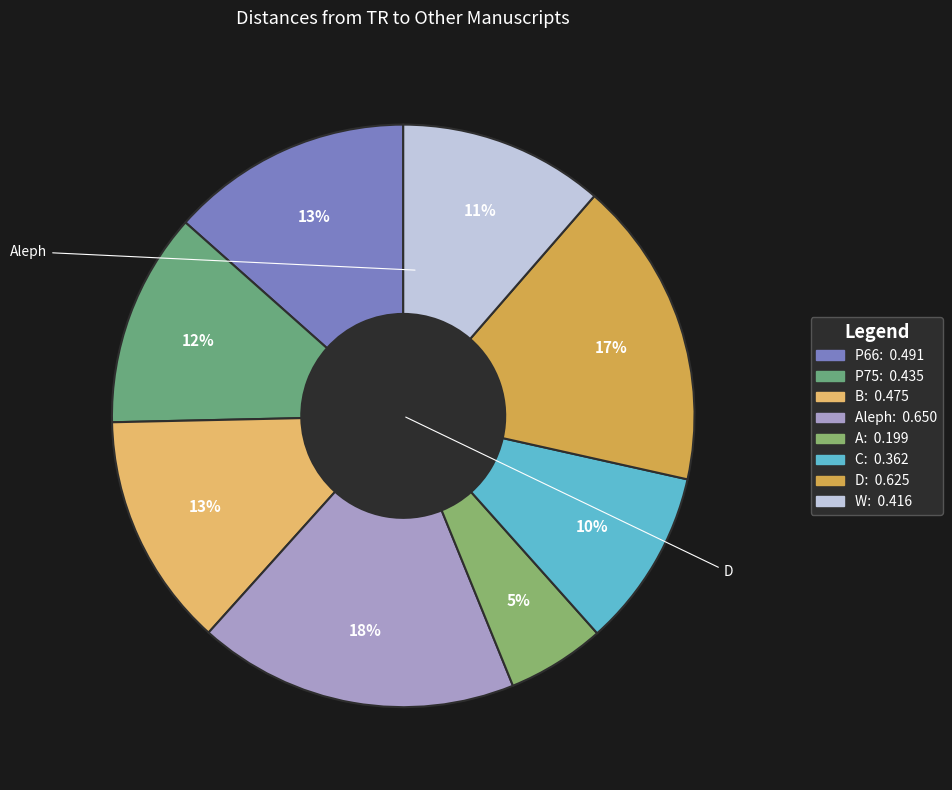

Count the number of slices in the pie.

8